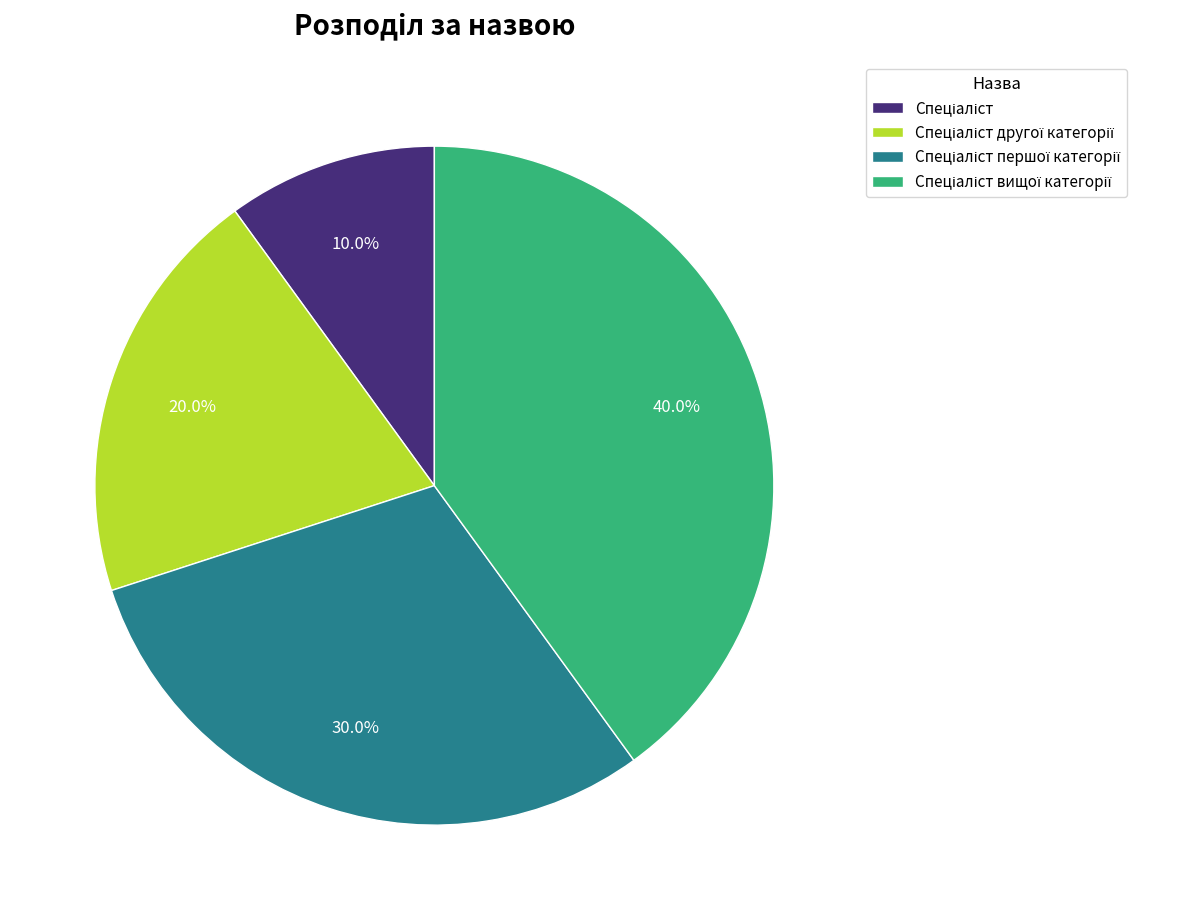

Count the number of slices in the pie.

4